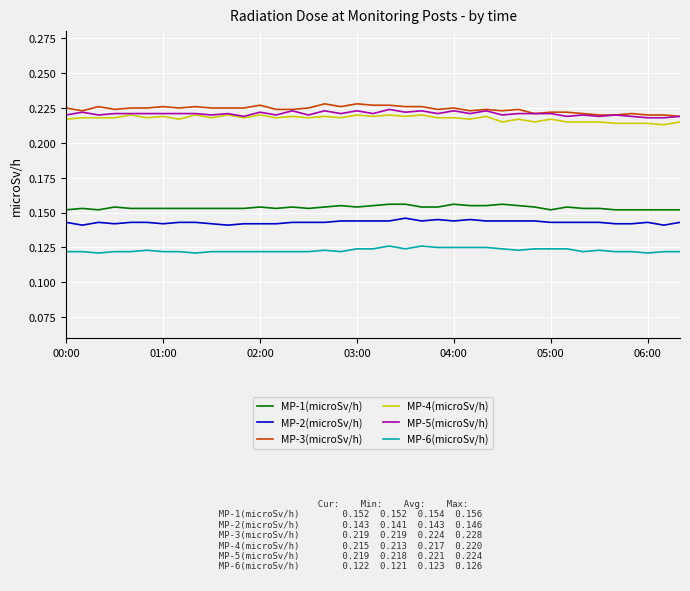

What is the sum of all MP-1(microSv/h) values?

6.0